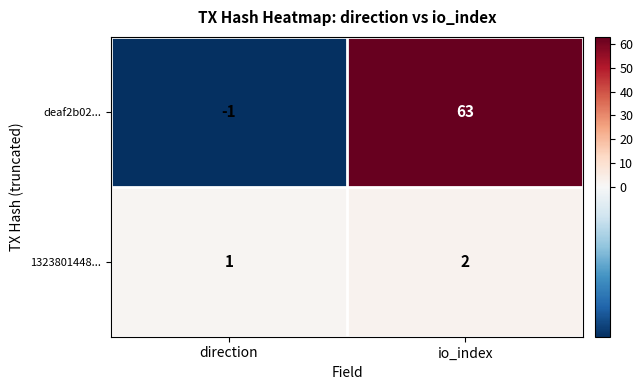

Which series has the largest range (max minus min)?

deaf2b02...